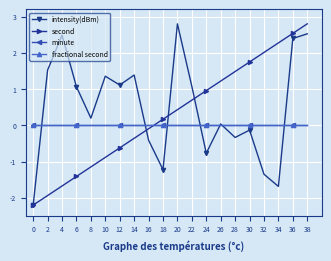

True or false: minute and fractional second intersect in this chart.

False